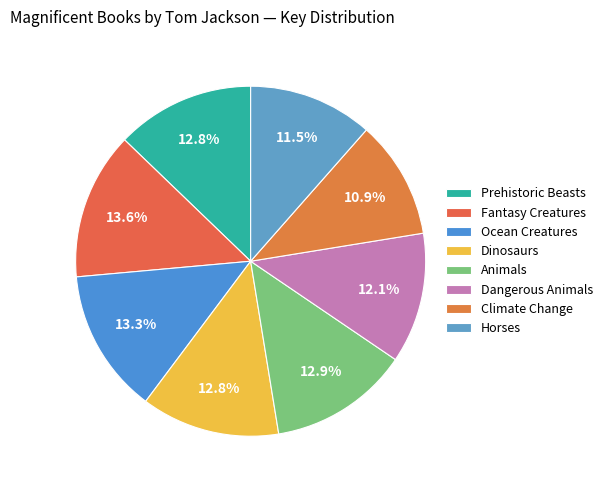

Approximately how many times larger is the value at Ocean Creatures compared to Fantasy Creatures?

1.0